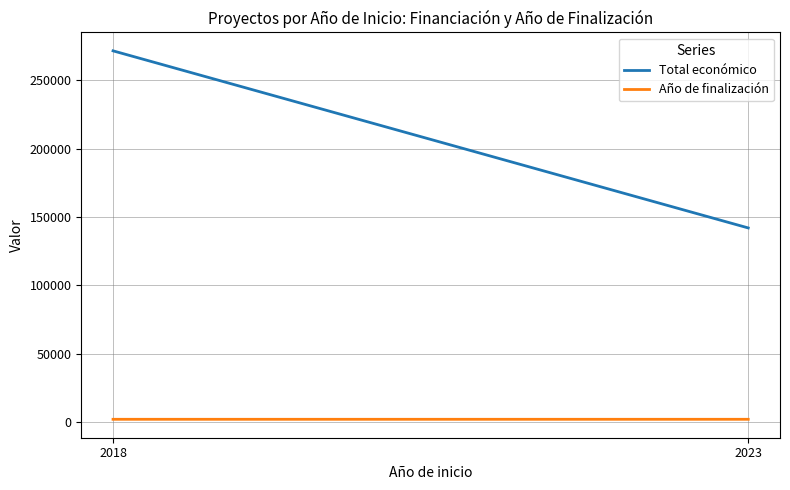

Which series changed the most between 2018 and 2023?

Total económico